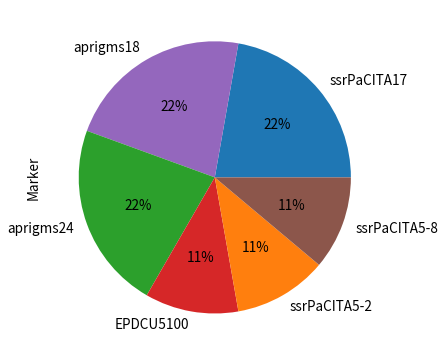

What percentage is the ssrPaCITA17 slice, to the nearest percent?

22%